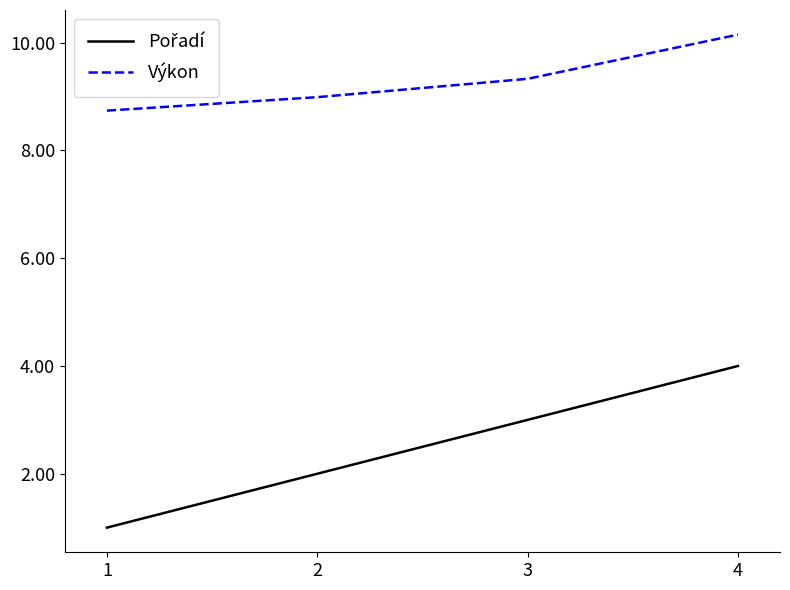

At which category does the chart reach its peak across all series?

4